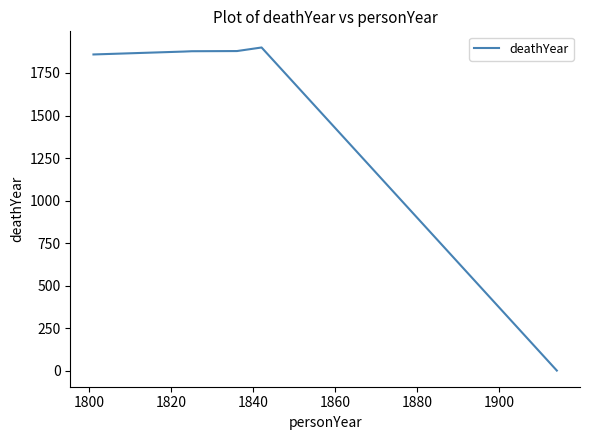

What is the greatest value displayed?

1900